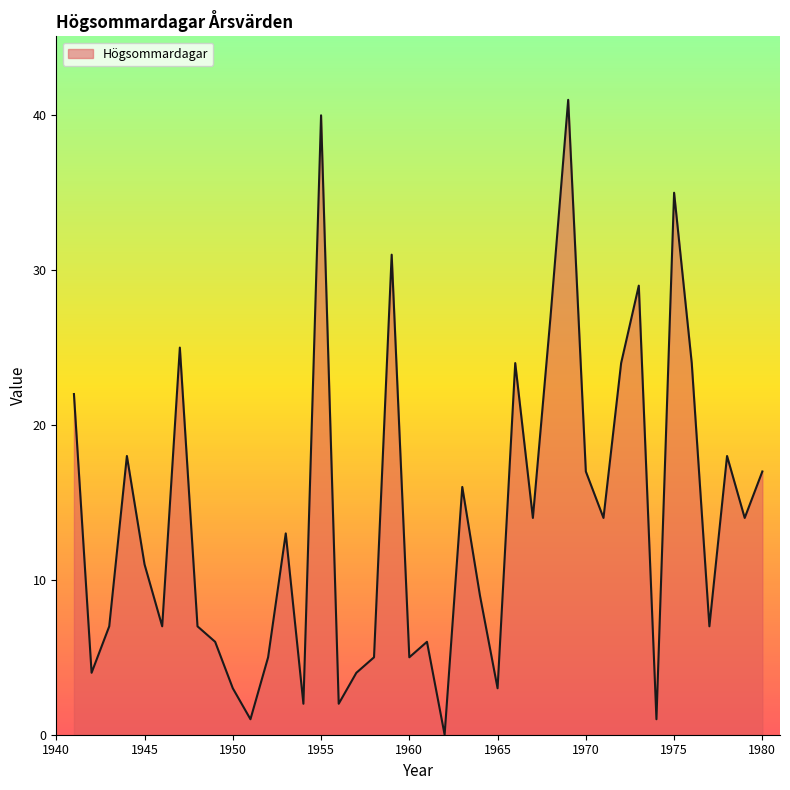

How many lines are shown in the chart?

1